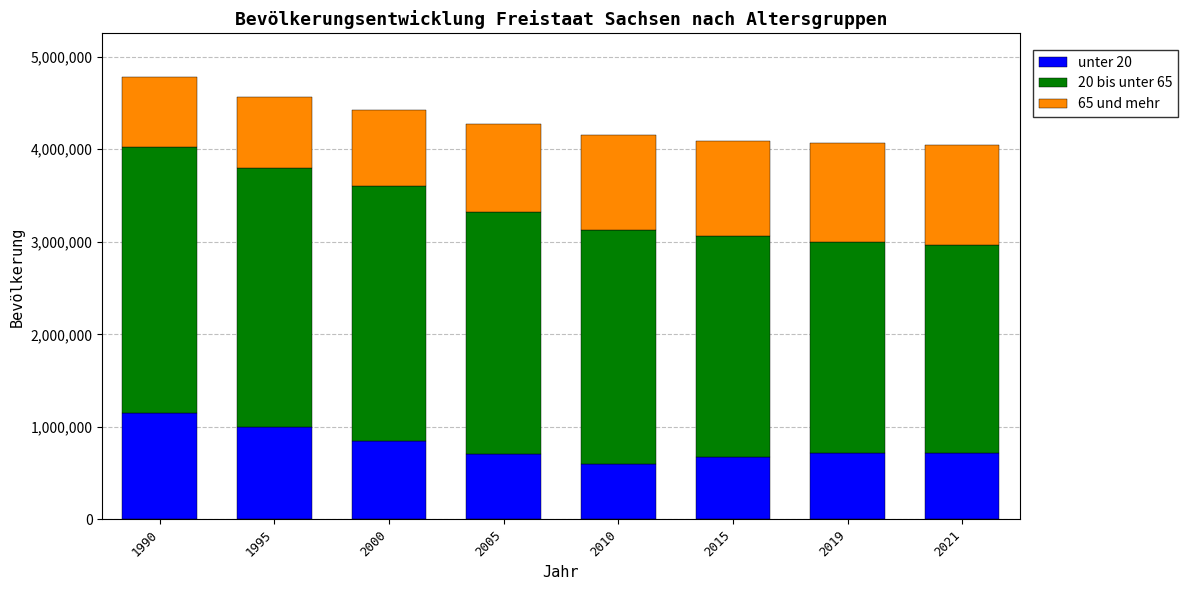

What is the average value of the unter 20 series?

799274